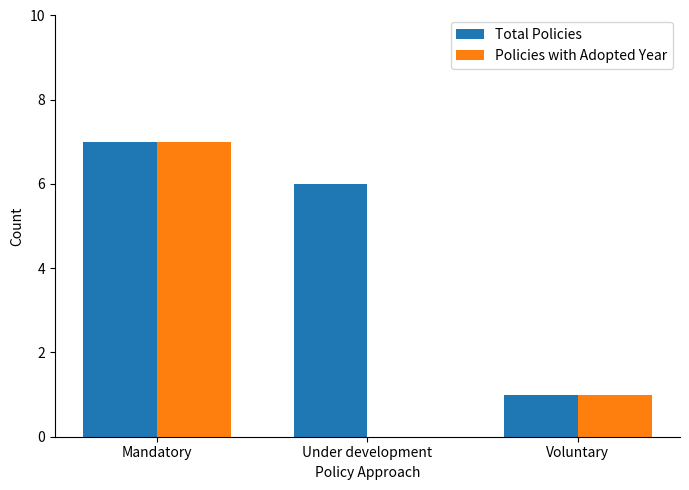

Does the chart contain stacked bars?

No